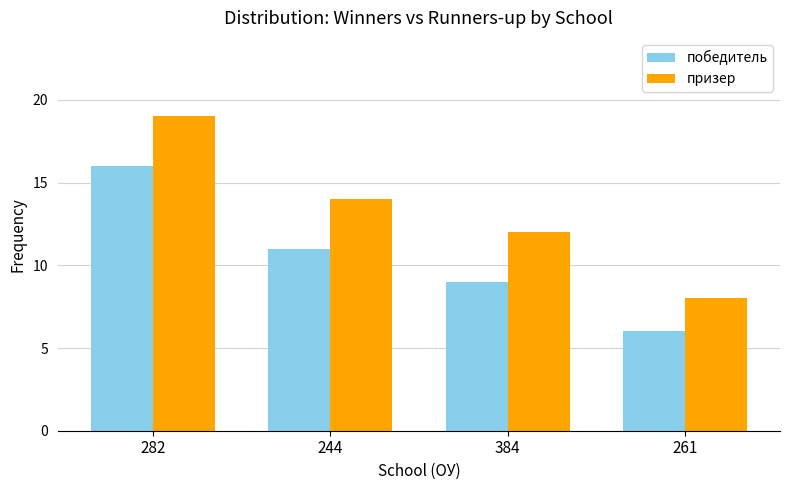

Reading left to right, extract all data points from this chart.

победитель: 282=16	244=11	384=9	261=6
призер: 282=19	244=14	384=12	261=8